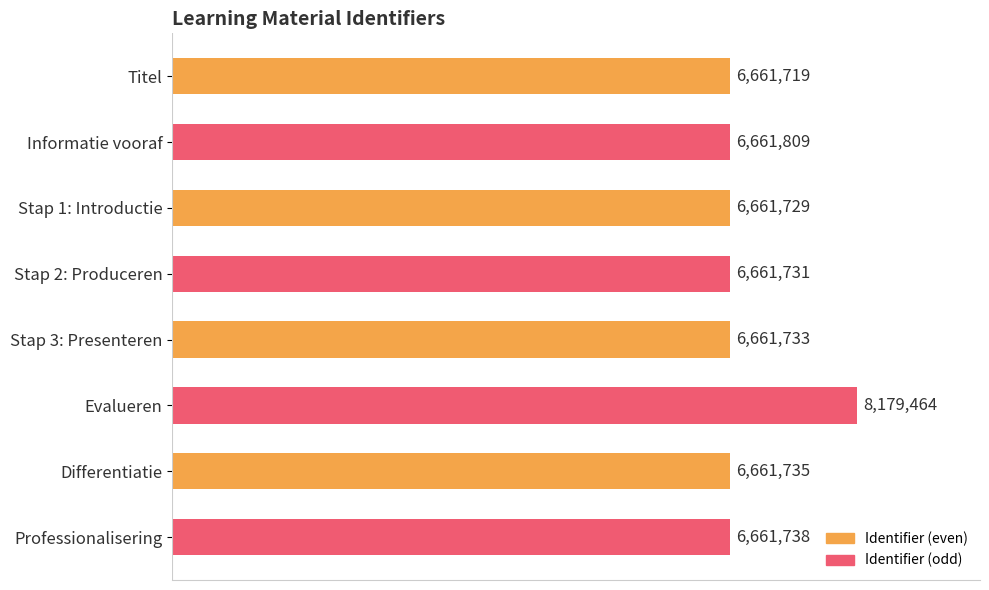

Are the bars horizontal?

Yes